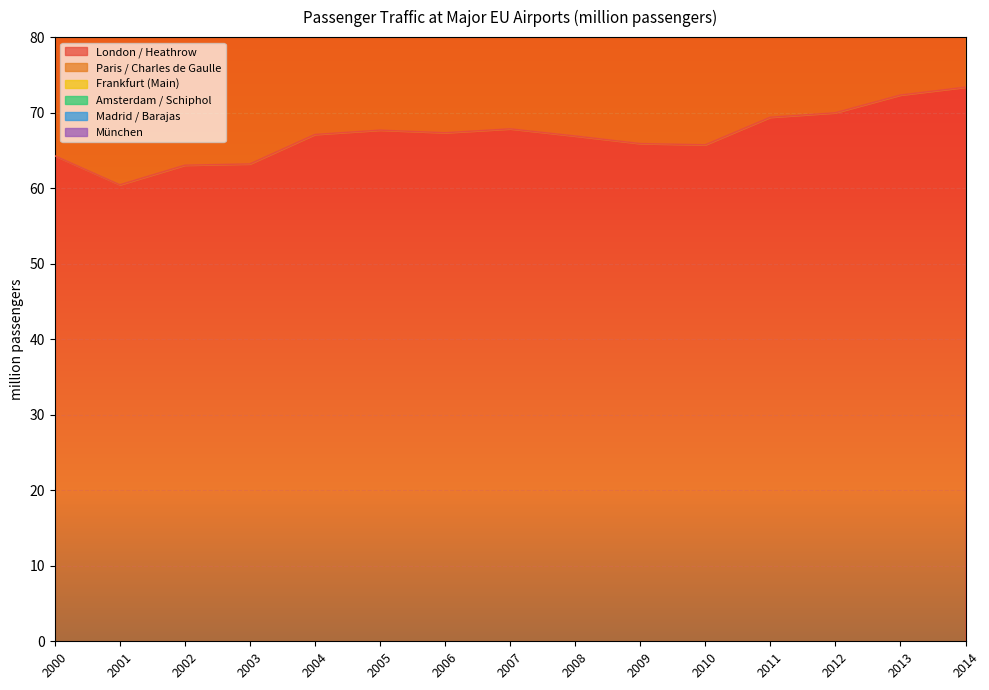

How many data points does each series have?

15